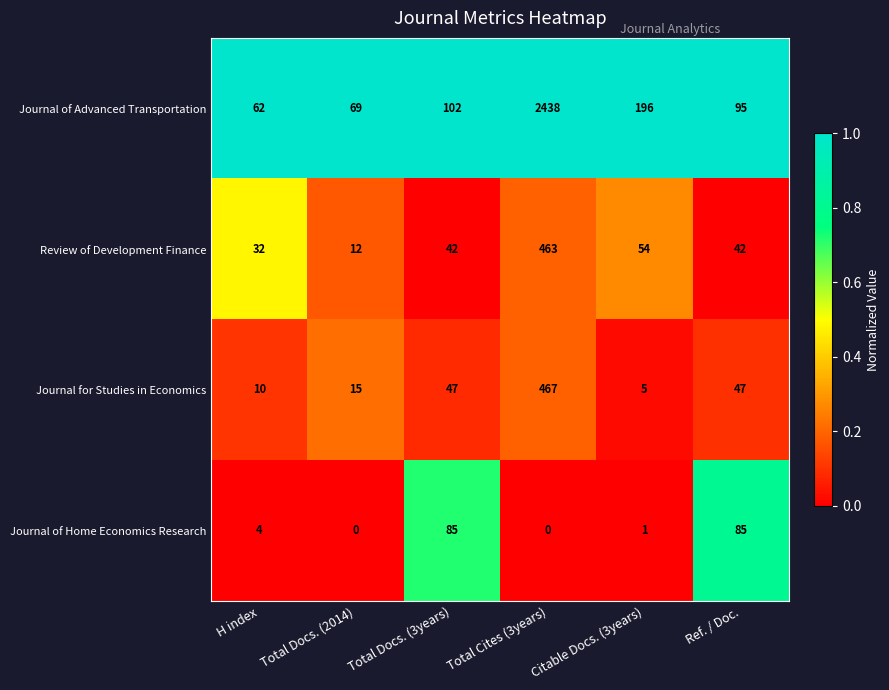

Which series has the largest range (max minus min)?

Journal of Advanced Transportation